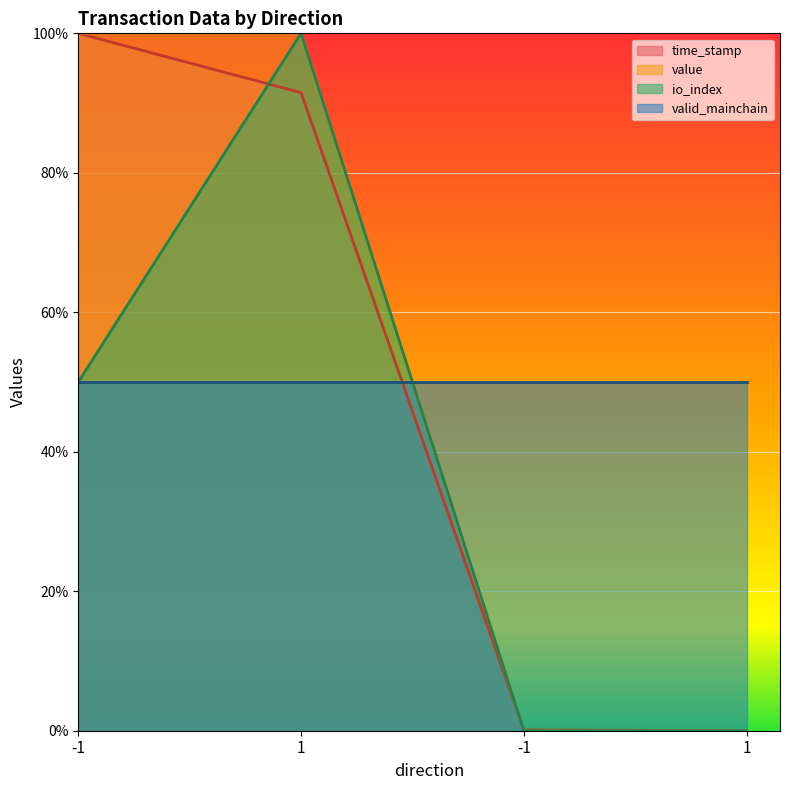

The io_index series shows 47.9 at 1. True or false?

False